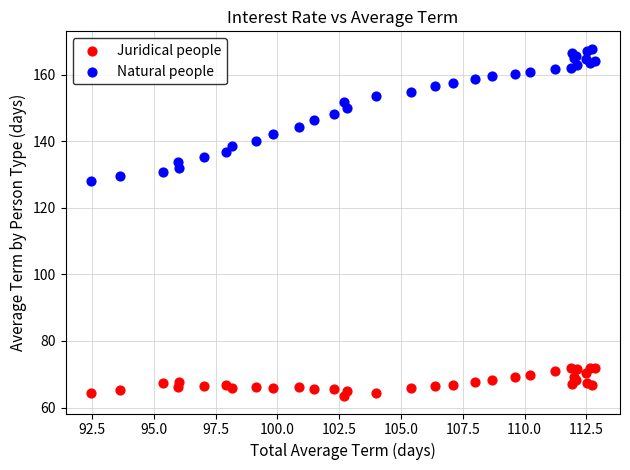

Across all series, what Y value is closest to 115?

128.0